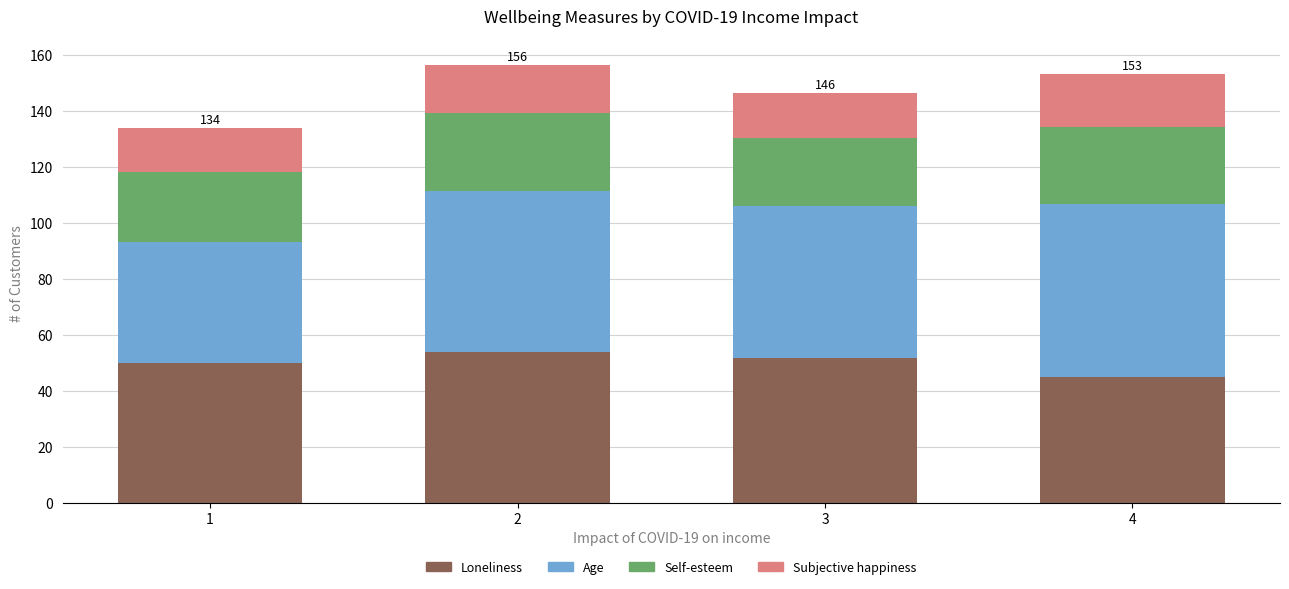

Which category has the lowest value in the Loneliness series?

4